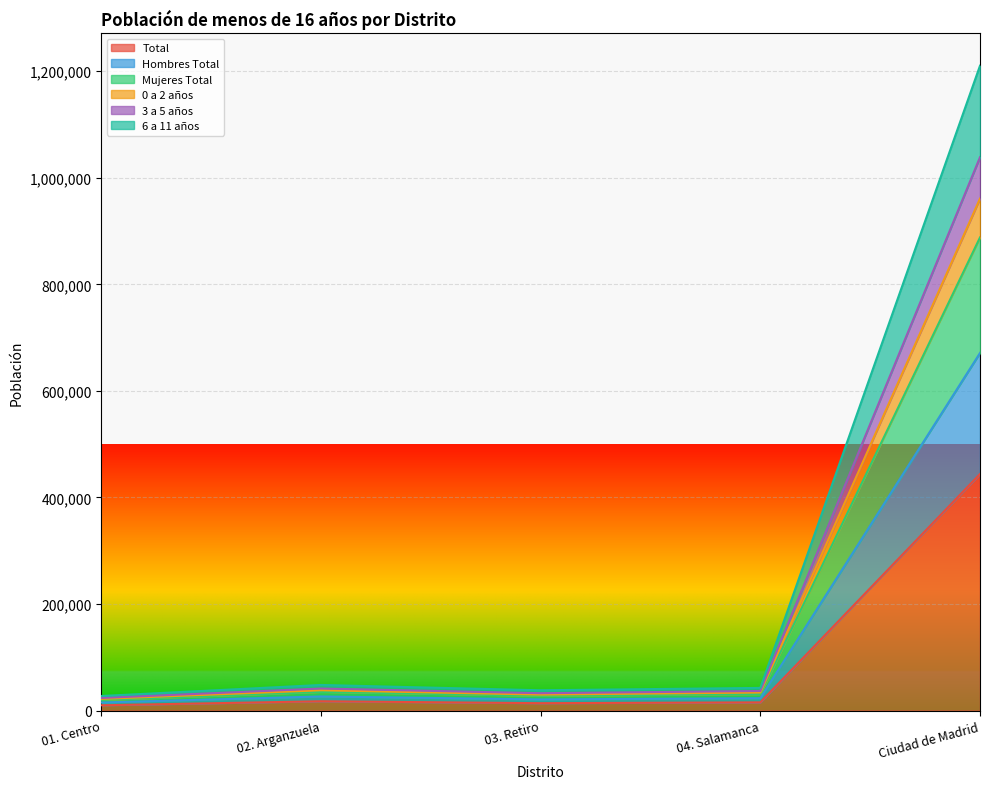

What is the value of the Mujeres Total point at the 3rd from the left?

38141